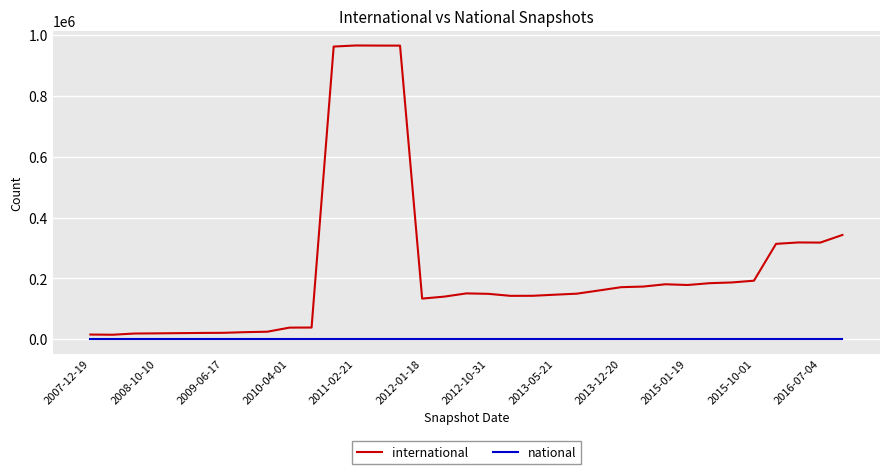

List the series in order of their overall mean, lowest first.

national, international